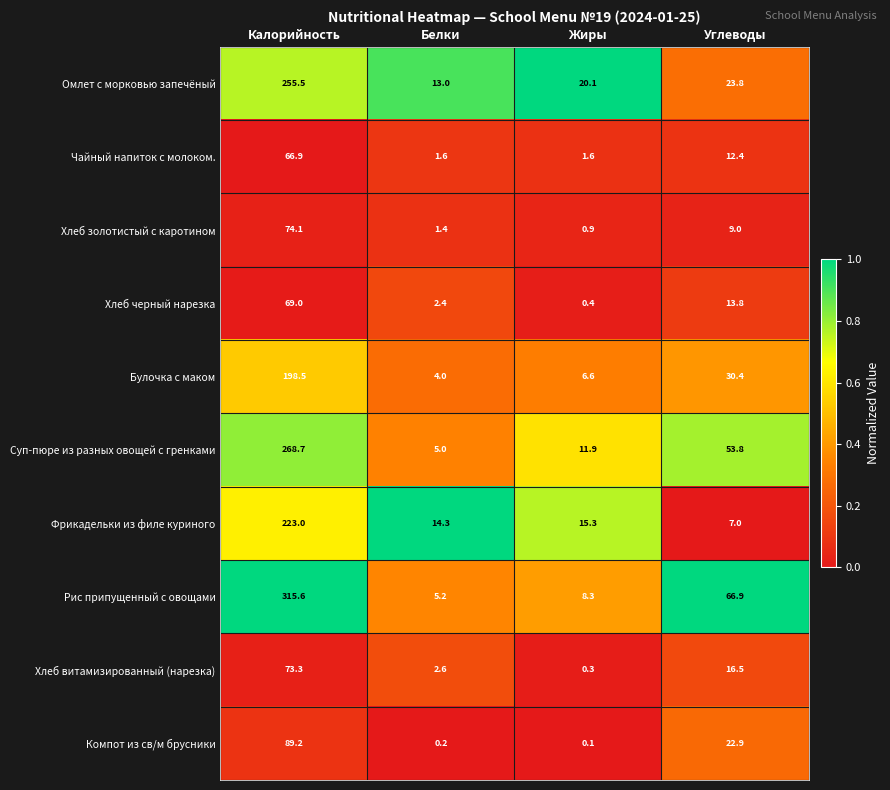

True or false: Хлеб витамизированный (нарезка) has a value of 73.3 at Калорийность.

True